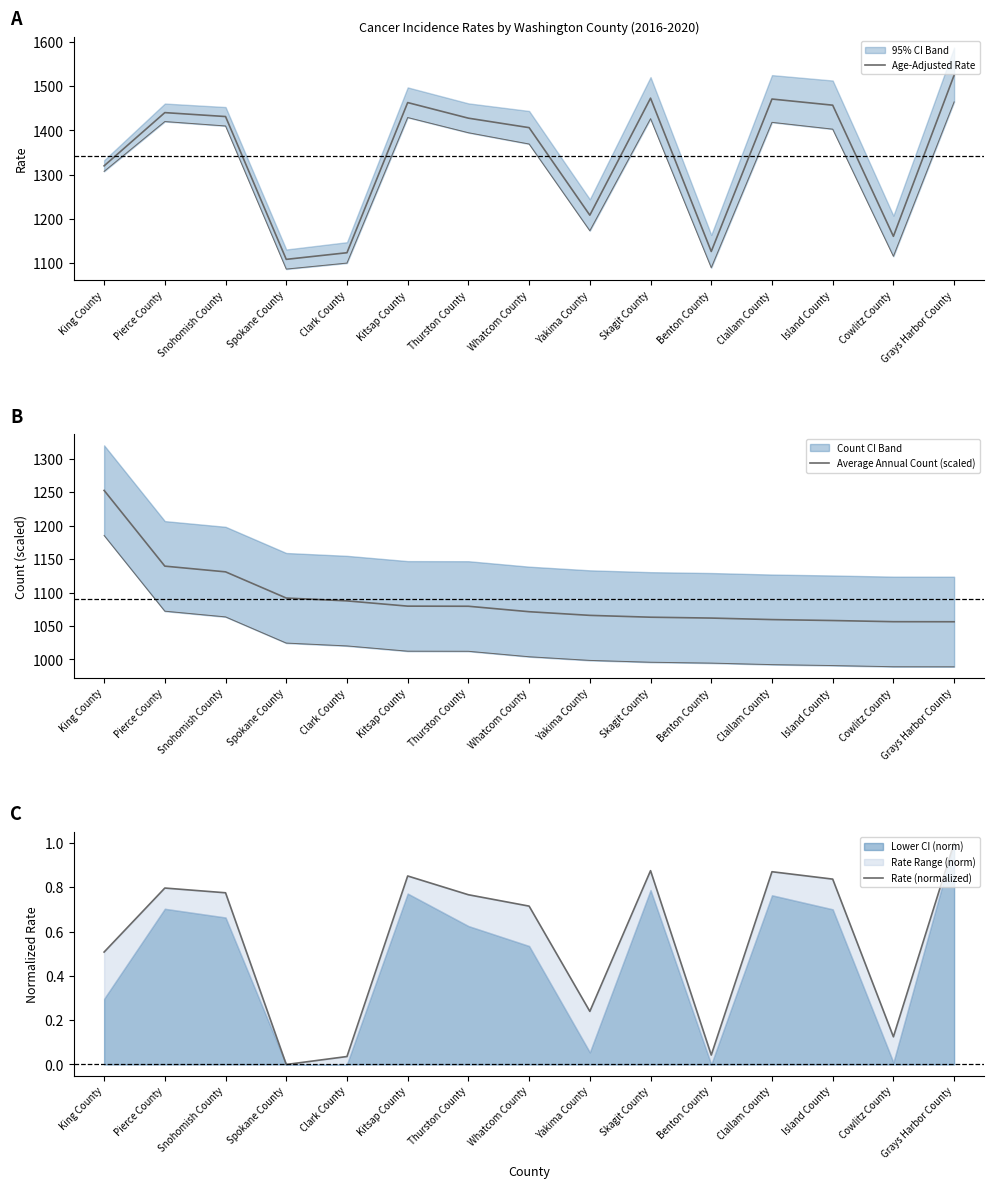

What is the total value across all series at Clallam County?

2531.5